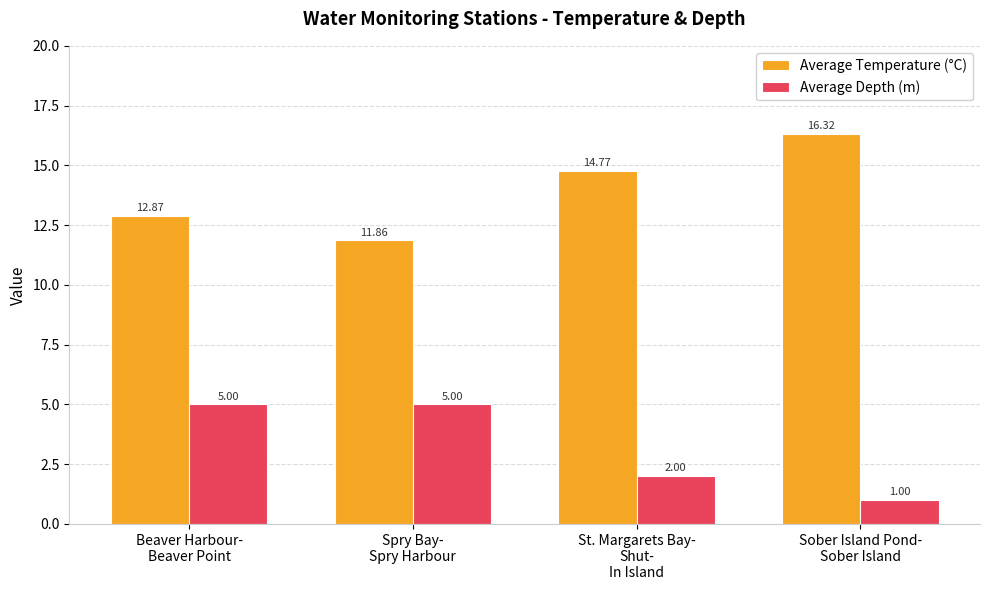

At which label does Average Temperature (°C) reach its peak?

Sober Island Pond-
Sober Island